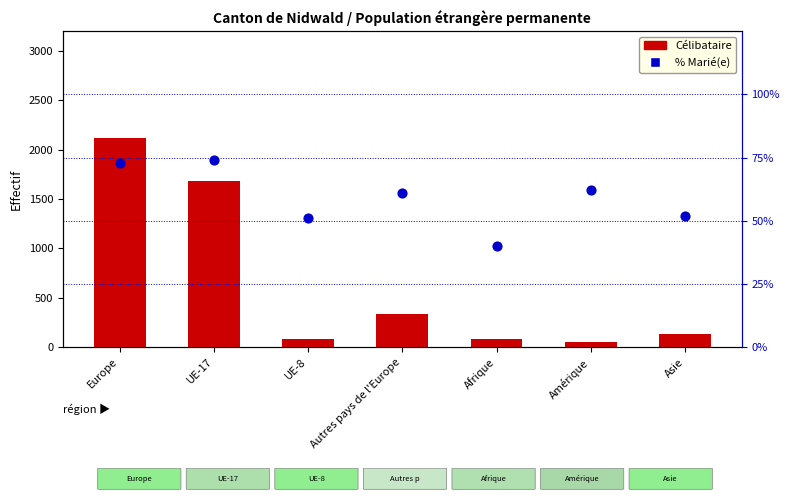

Which series contains the highest Y value?

Célibataire